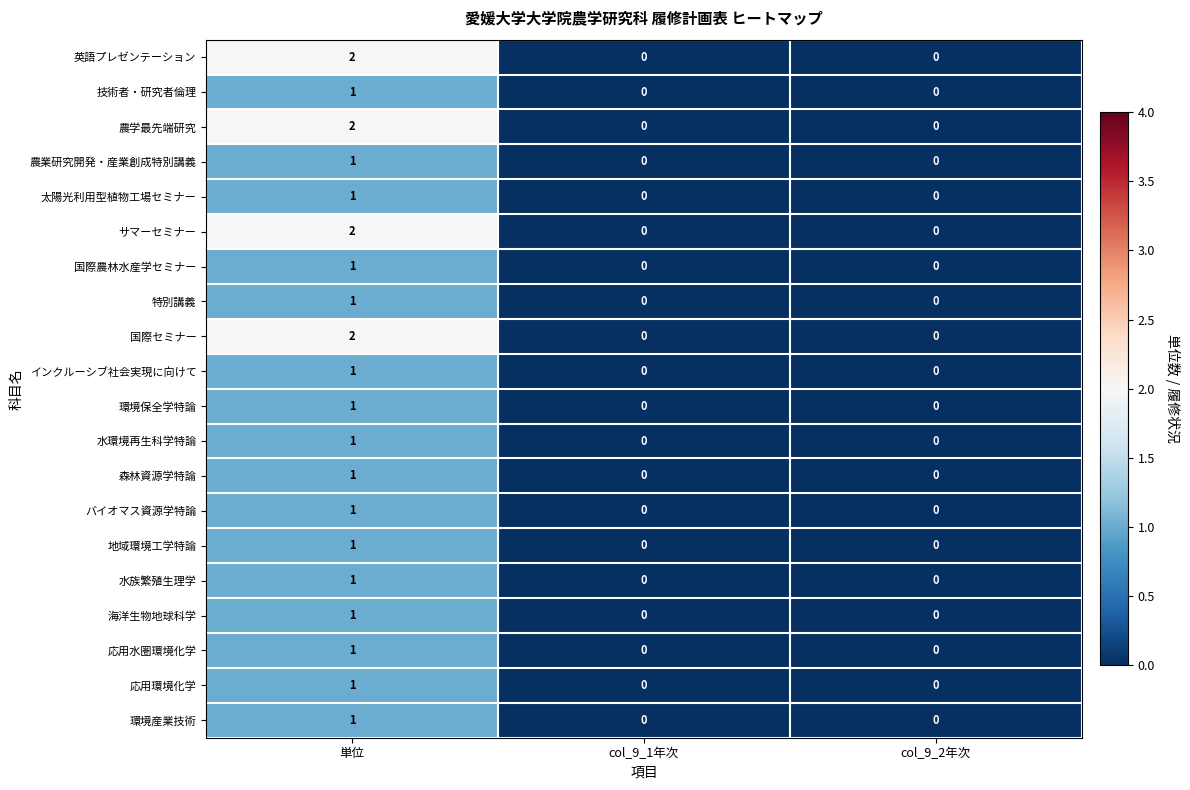

Which category has the highest value across all series?

単位